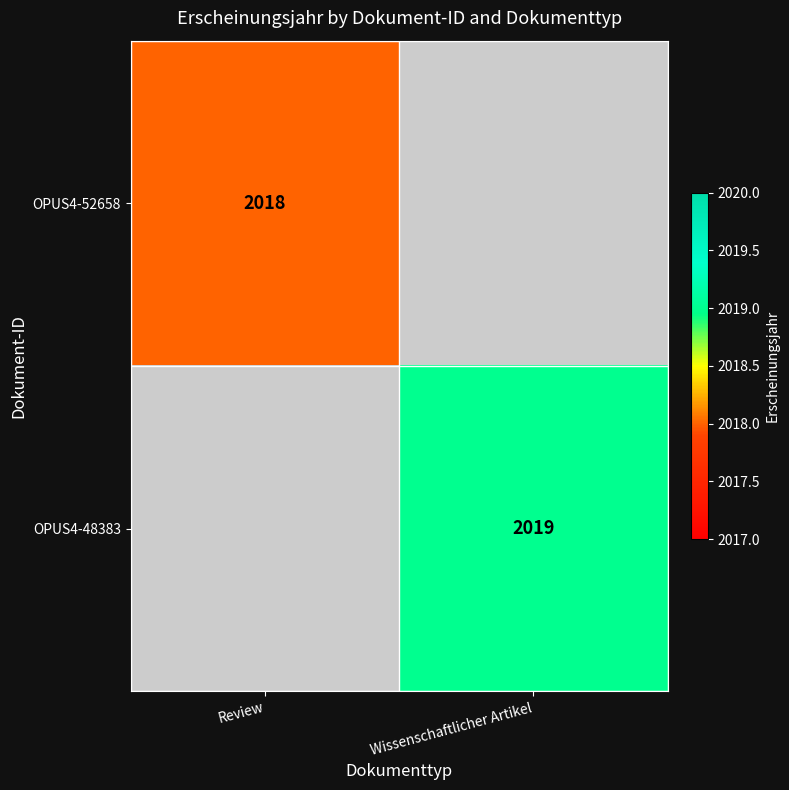

Is the value of OPUS4-48383 at Wissenschaftlicher Artikel greater than the value of OPUS4-52658 at Review?

Yes